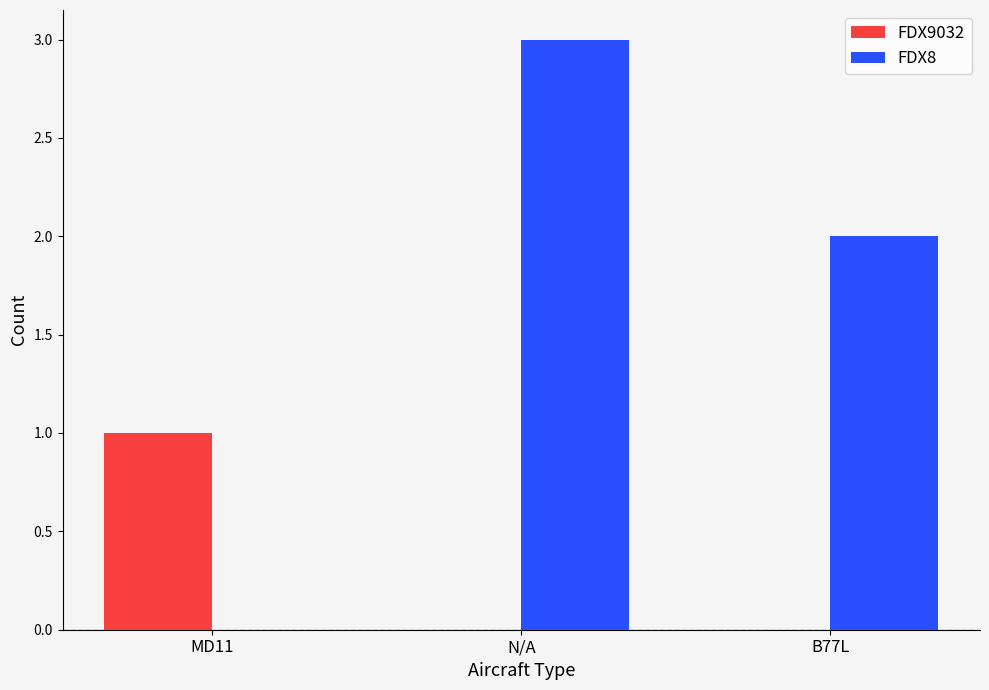

Reading right to left, list all the values displayed in this chart.

FDX9032: B77L=0	N/A=0	MD11=1
FDX8: B77L=2	N/A=3	MD11=0